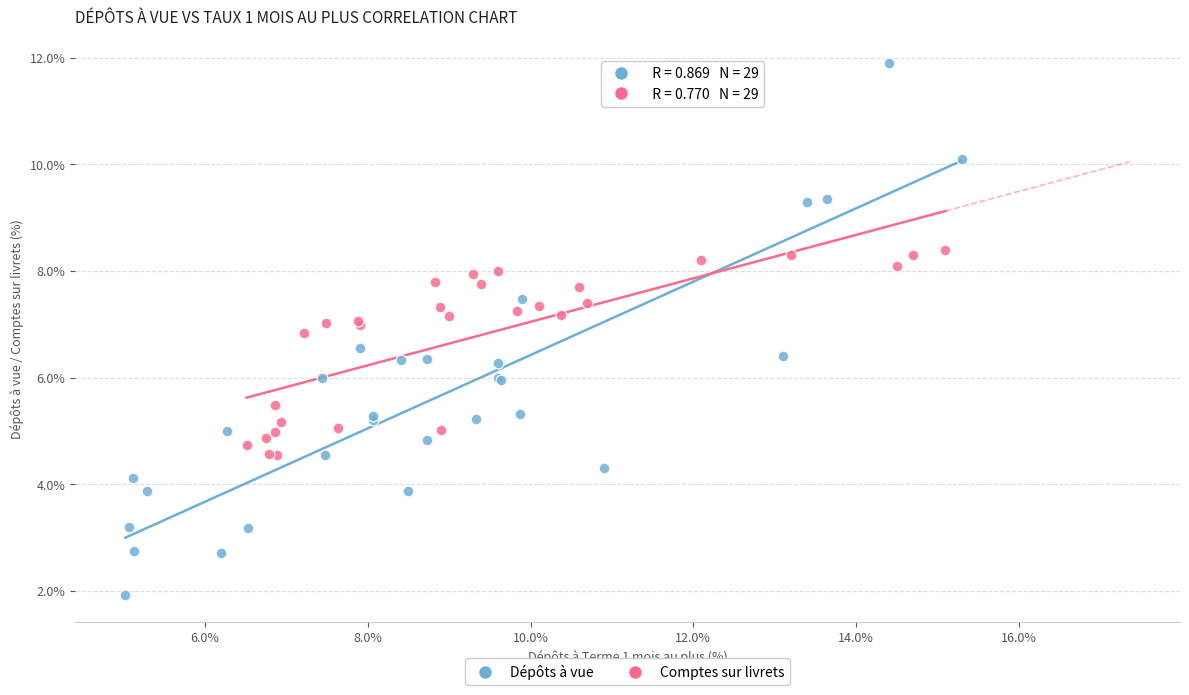

Which series contains the highest Y value?

Dépôts à vue